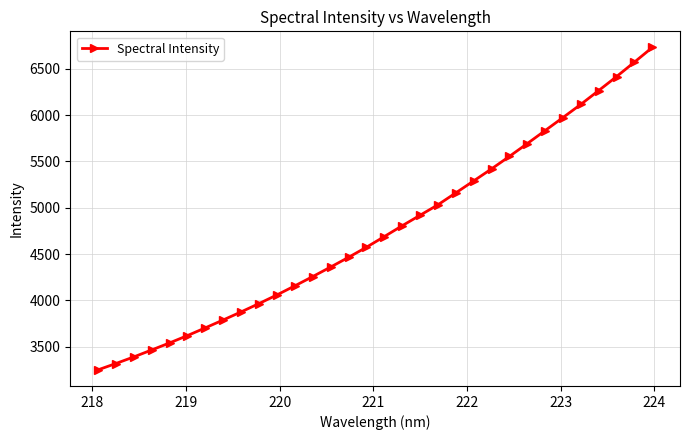

What is the difference between the maximum and minimum values?

3479.6